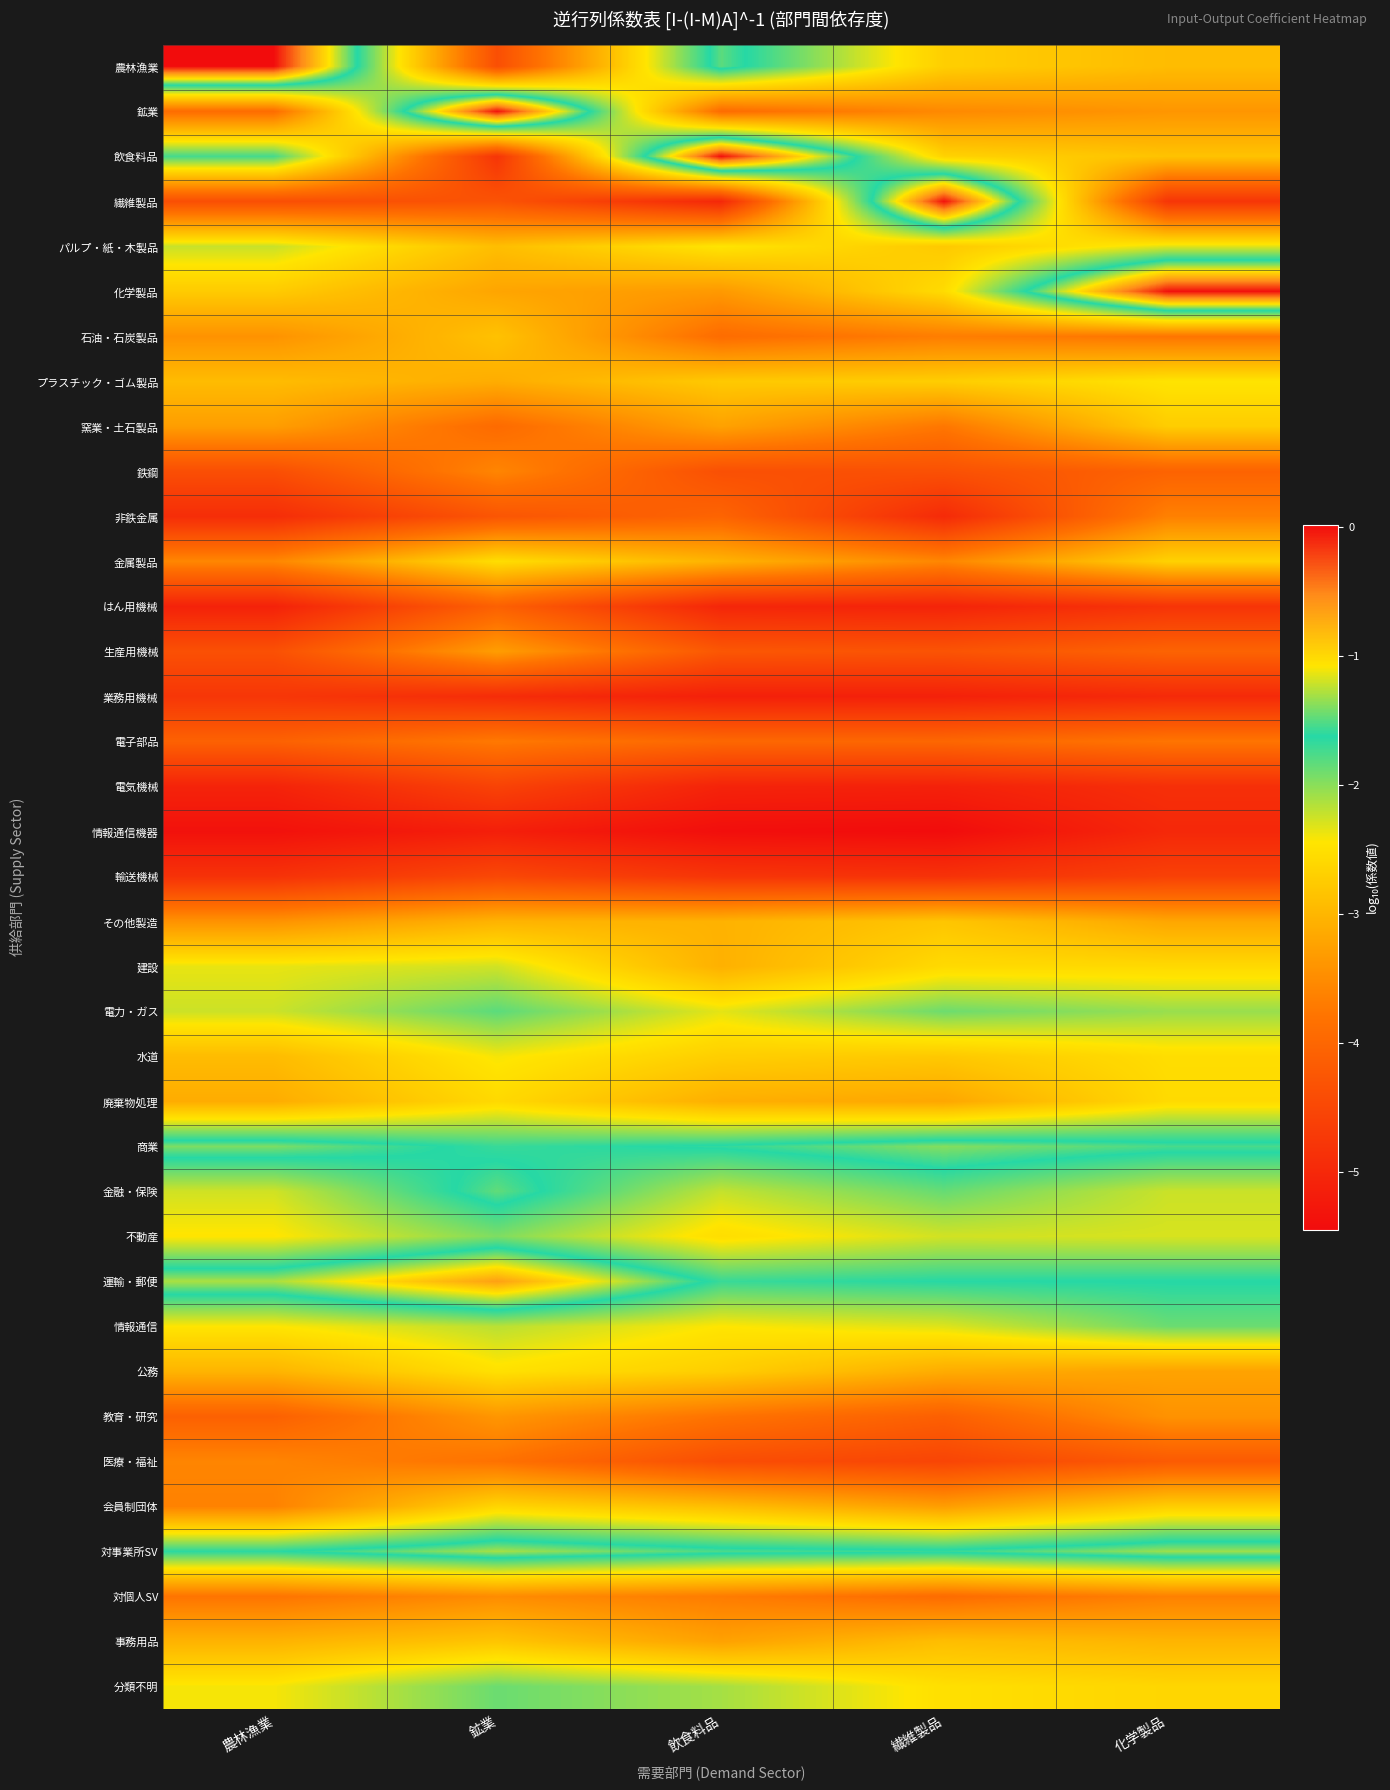

At how many categories does at least one series exceed -2?

5